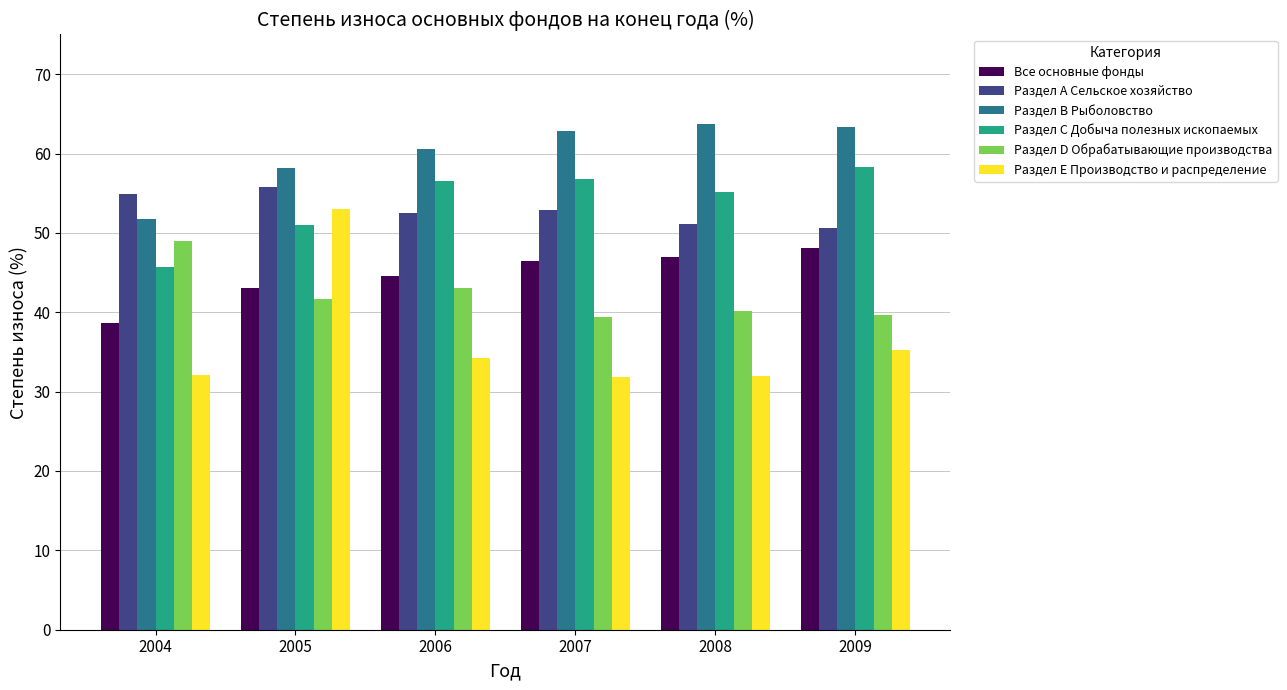

What is the greatest value displayed?

63.7